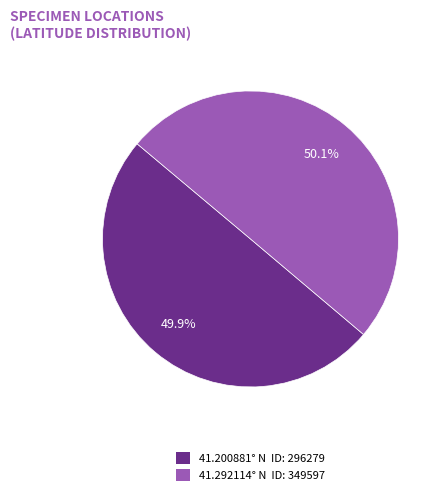

Is there any slice that represents more than half of the pie?

Yes